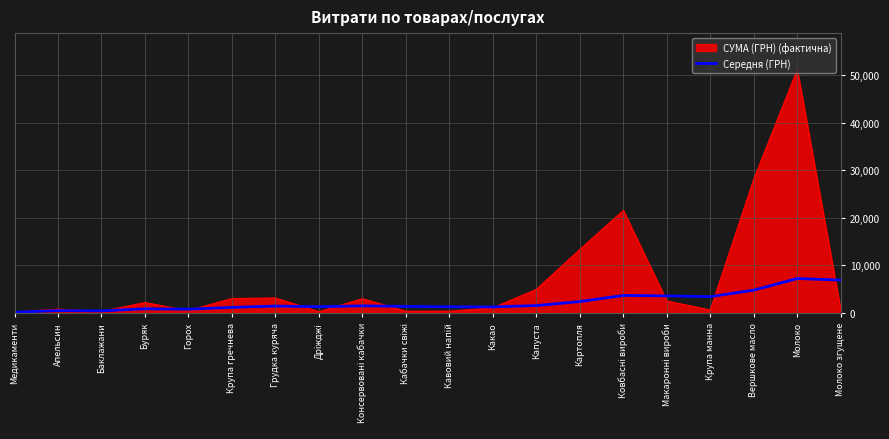

What position from the right is Картопля?

7